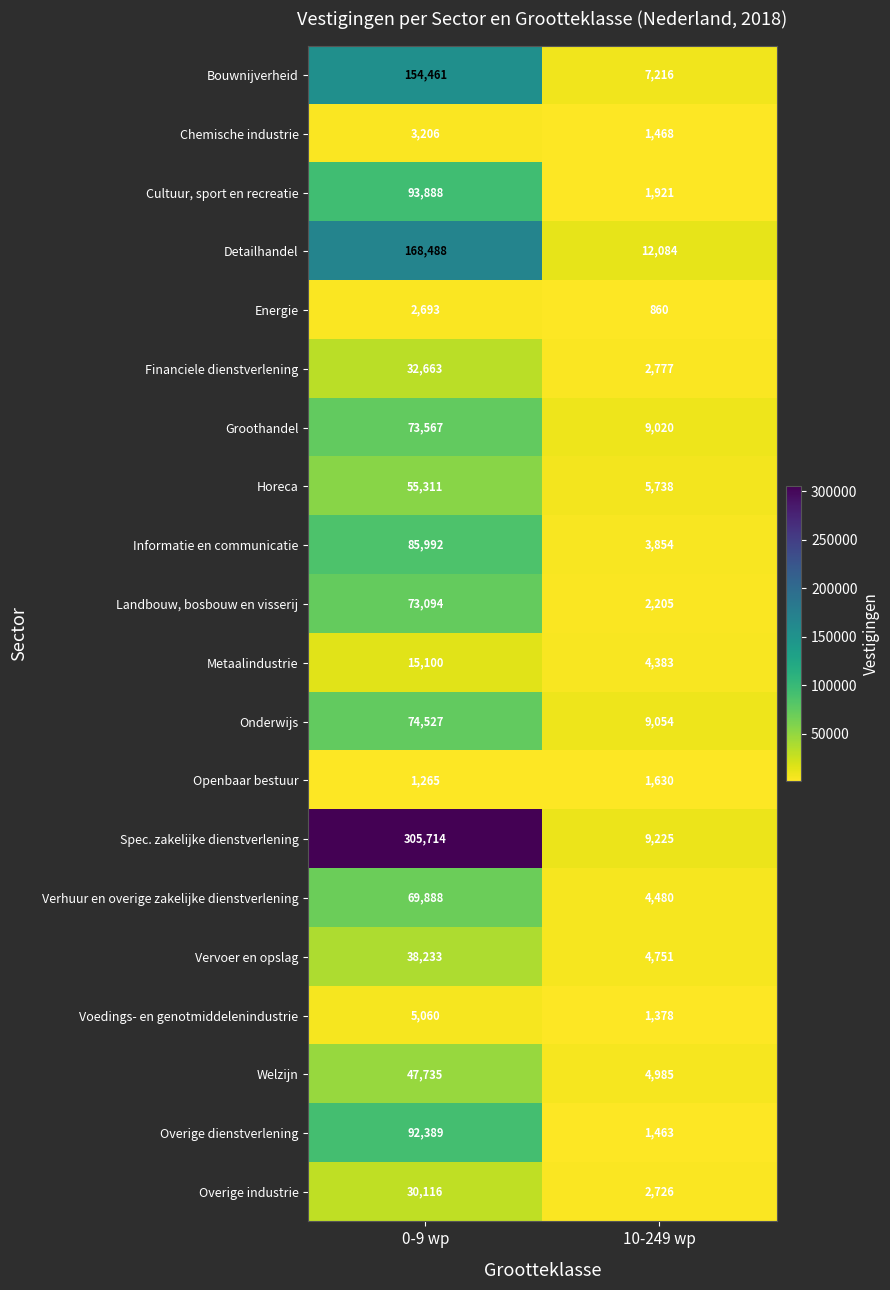

What is the spread (max minus min) of values at 10-249 wp?

11224